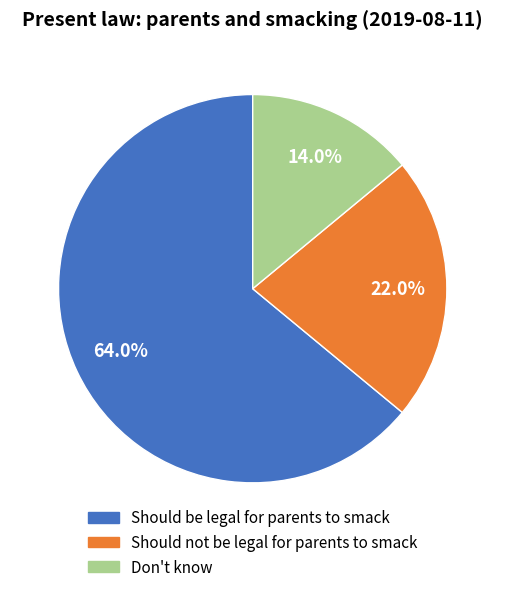

Combined, do Should be legal for parents to smack and Don't know account for over 50%?

Yes